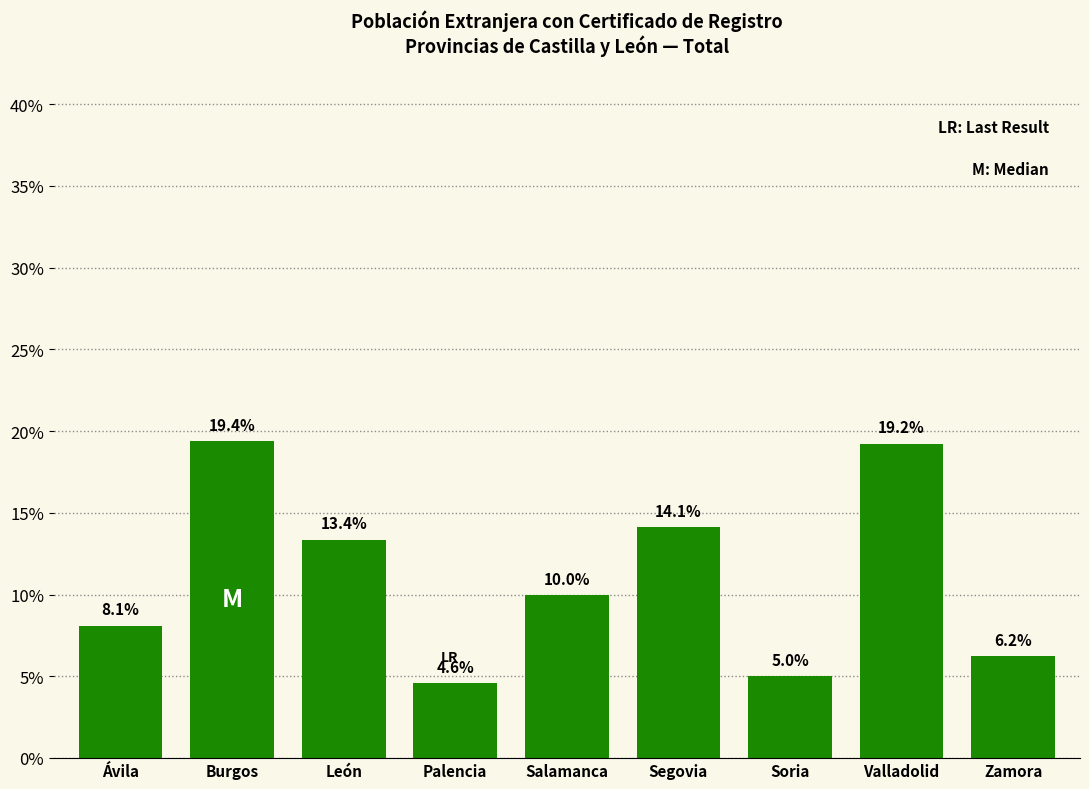

Reading right to left, transcribe all the data shown in this chart.

6.2	19.2	5.0	14.1	10.0	4.6	13.4	19.4	8.1